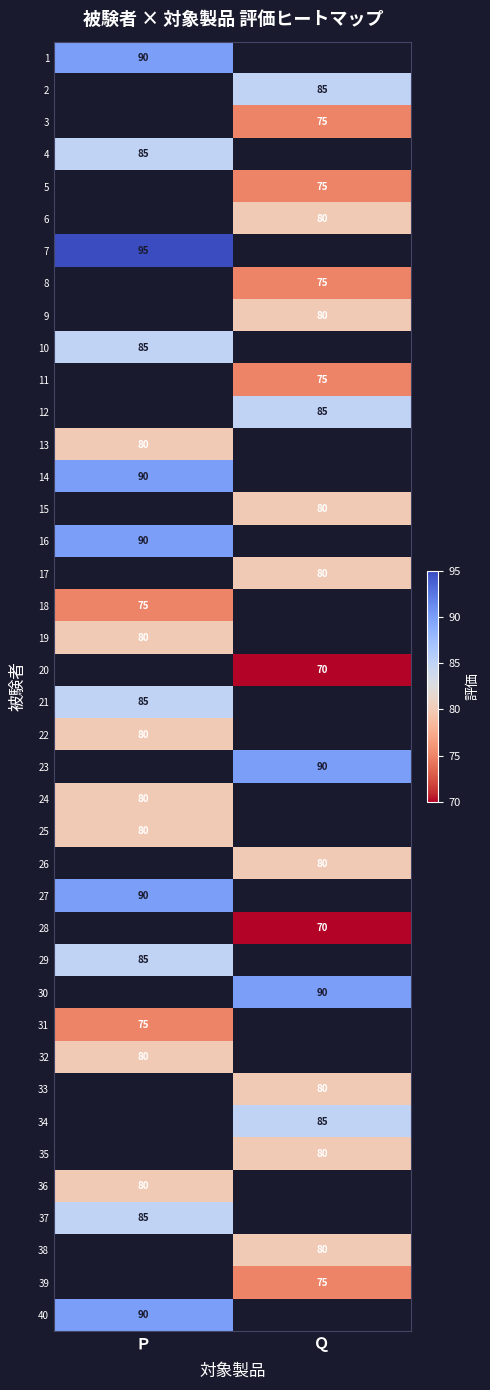

Is the value of 40 at Ｐ greater than the value of 18 at Ｐ?

Yes